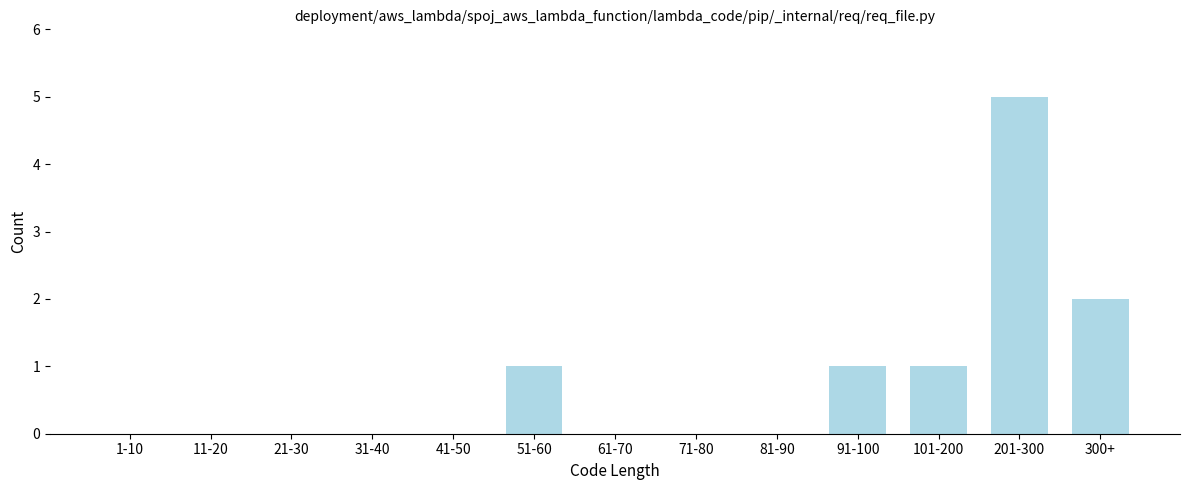

Reading left to right, what are all the values shown in this chart?

1-10=0	11-20=0	21-30=0	31-40=0	41-50=0	51-60=1	61-70=0	71-80=0	81-90=0	91-100=1	101-200=1	201-300=5	300+=2